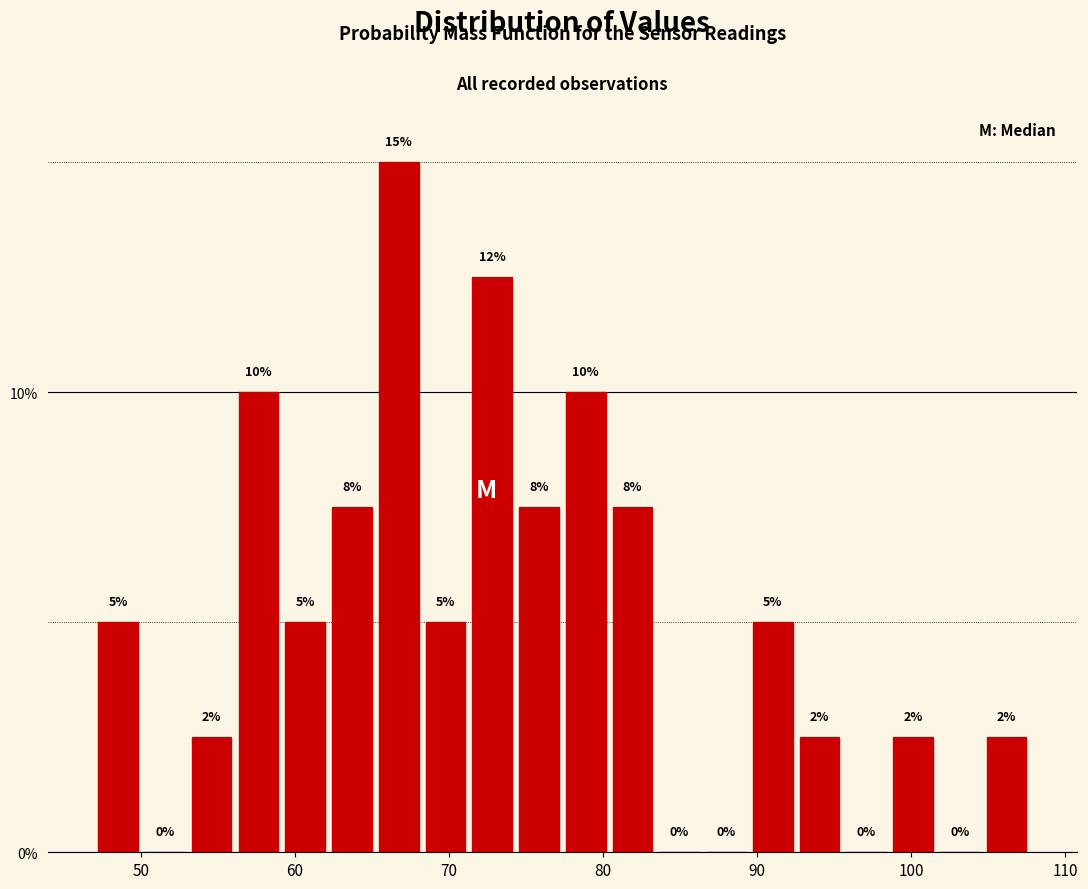

Around what value on the x-axis is the tallest bar? Give the approximate position of its centre, as read against the axis.

67